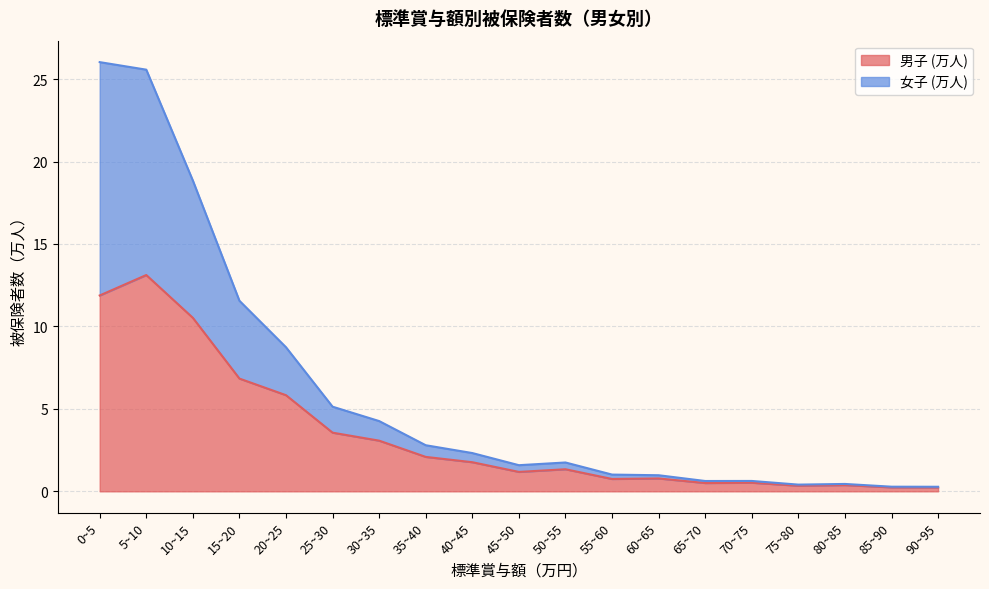

Which series has the largest range (max minus min)?

女子 (万人)